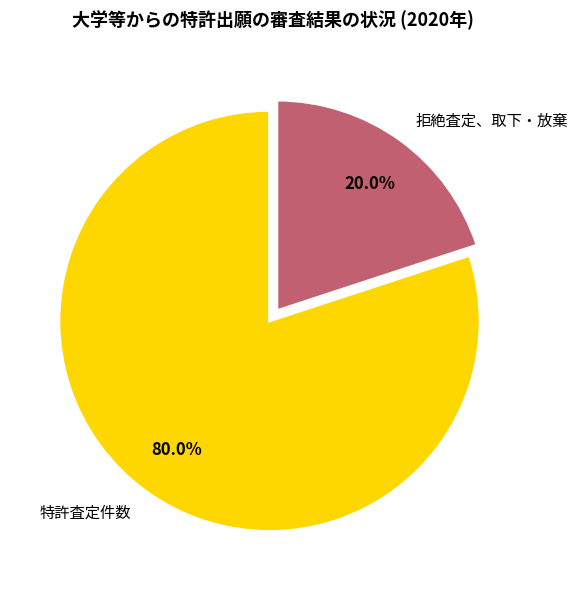

Which slice is the smallest?

拒絶査定、取下・放棄